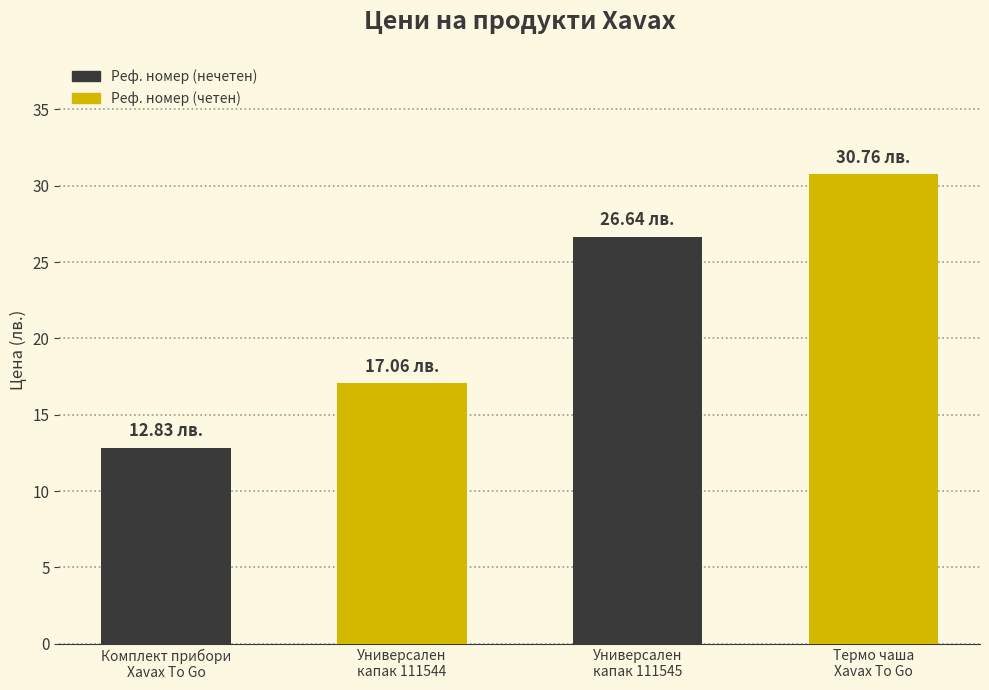

List the labels in order of value, largest first.

Термо чаша
Xavax To Go, Универсален
капак 111545, Универсален
капак 111544, Комплект прибори
Xavax To Go